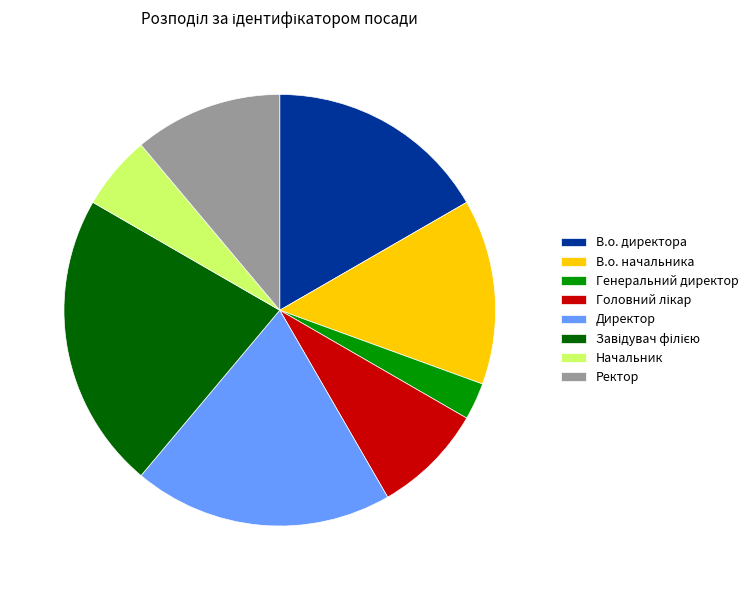

Which has a higher value, Начальник or В.о. начальника?

В.о. начальника